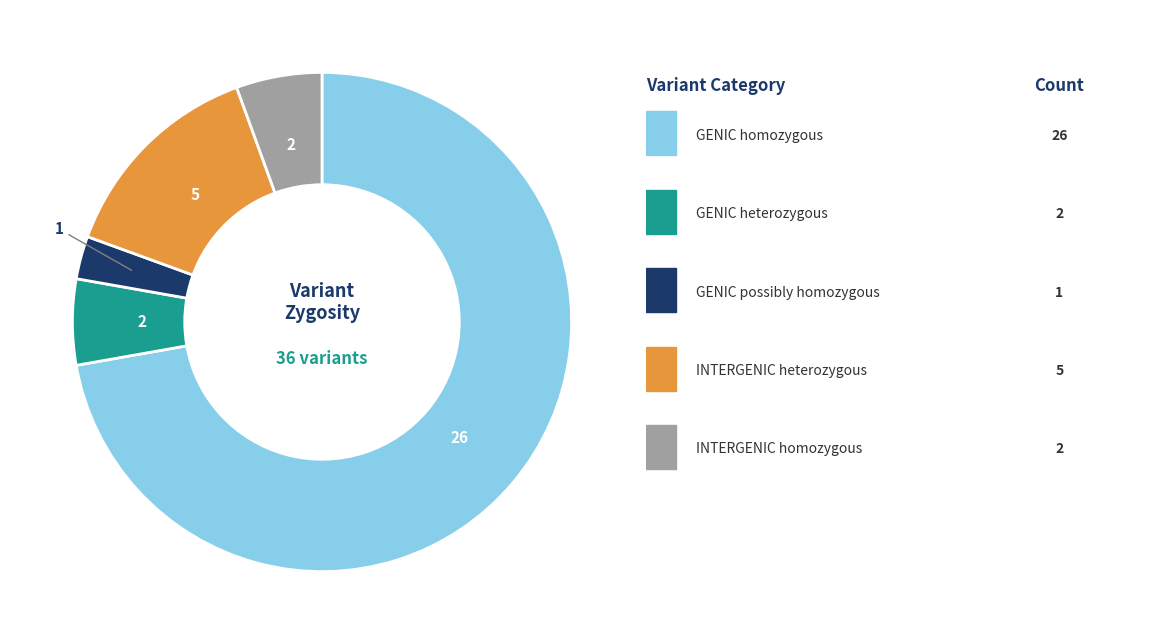

How many segments does this pie chart have?

5